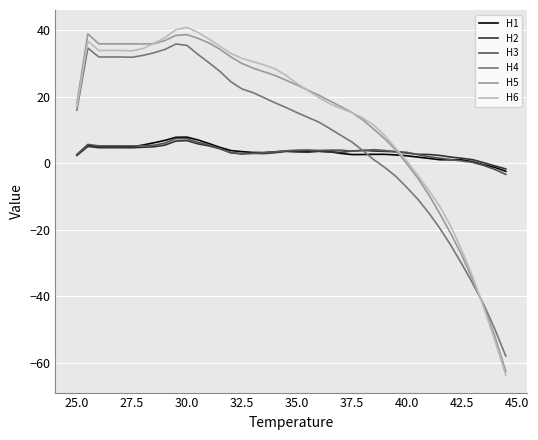

What are all the series names shown in the legend?

H1, H2, H3, H4, H5, H6